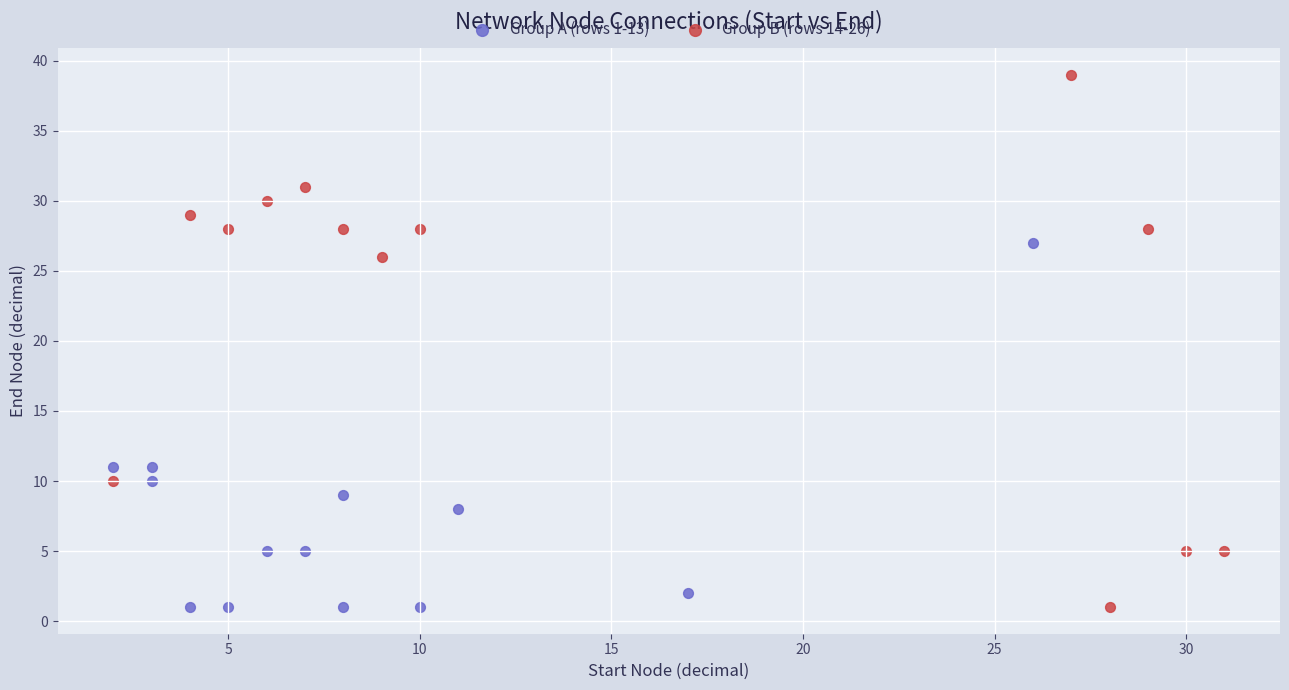

Which series has the largest Y range (max minus min)?

Group B (rows 14-26)